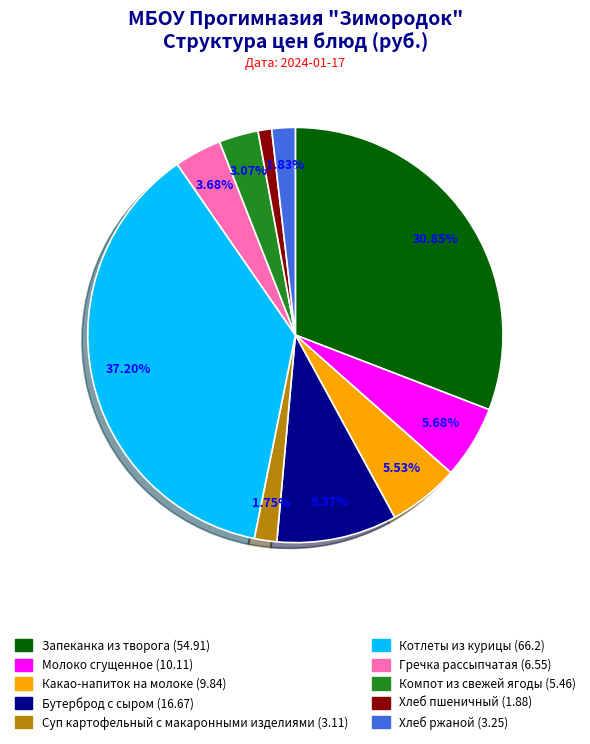

To the nearest percent, what percentage of the pie is Котлеты из курицы?

37%